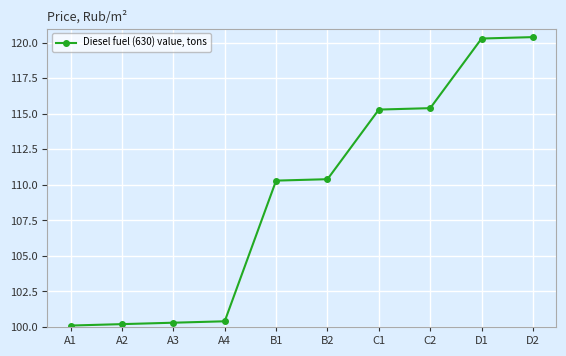

What is the sum of the values at D2 and B2?

230.8